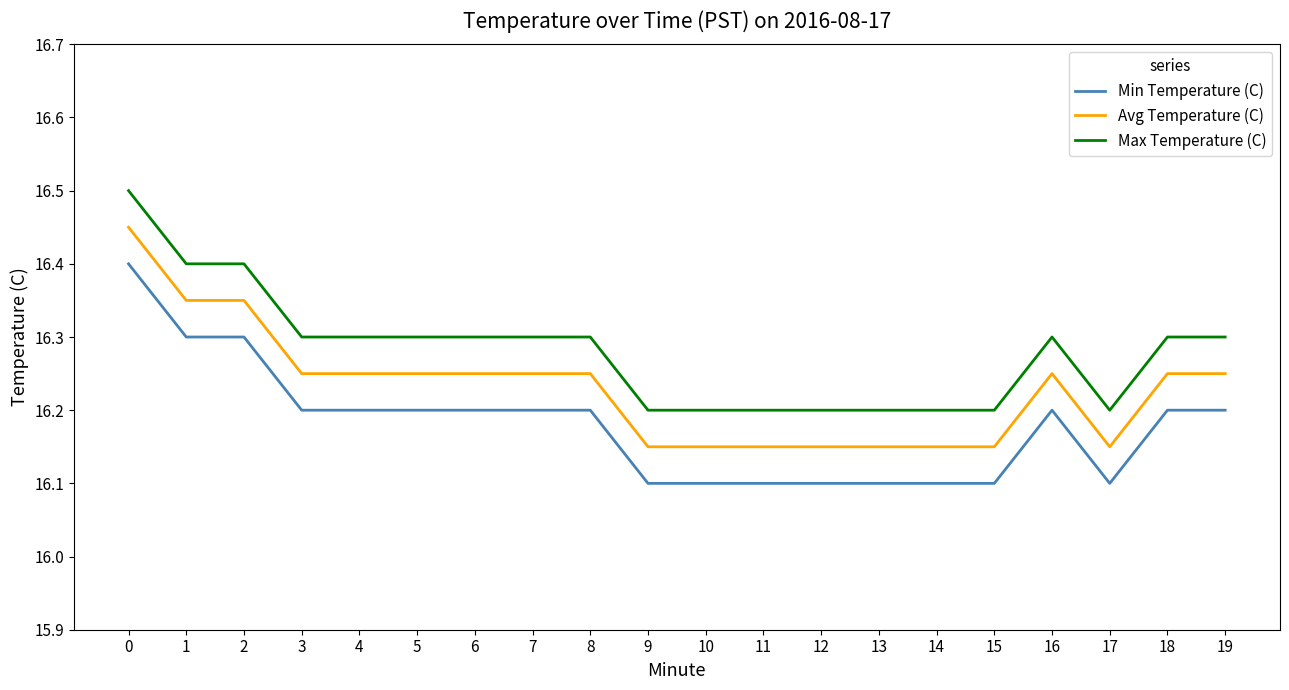

True or false: Min Temperature (C) and Max Temperature (C) intersect in this chart.

False